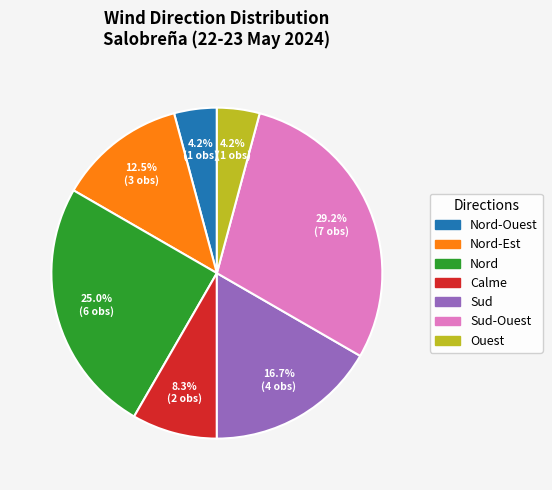

Is there any slice that represents more than half of the pie?

No